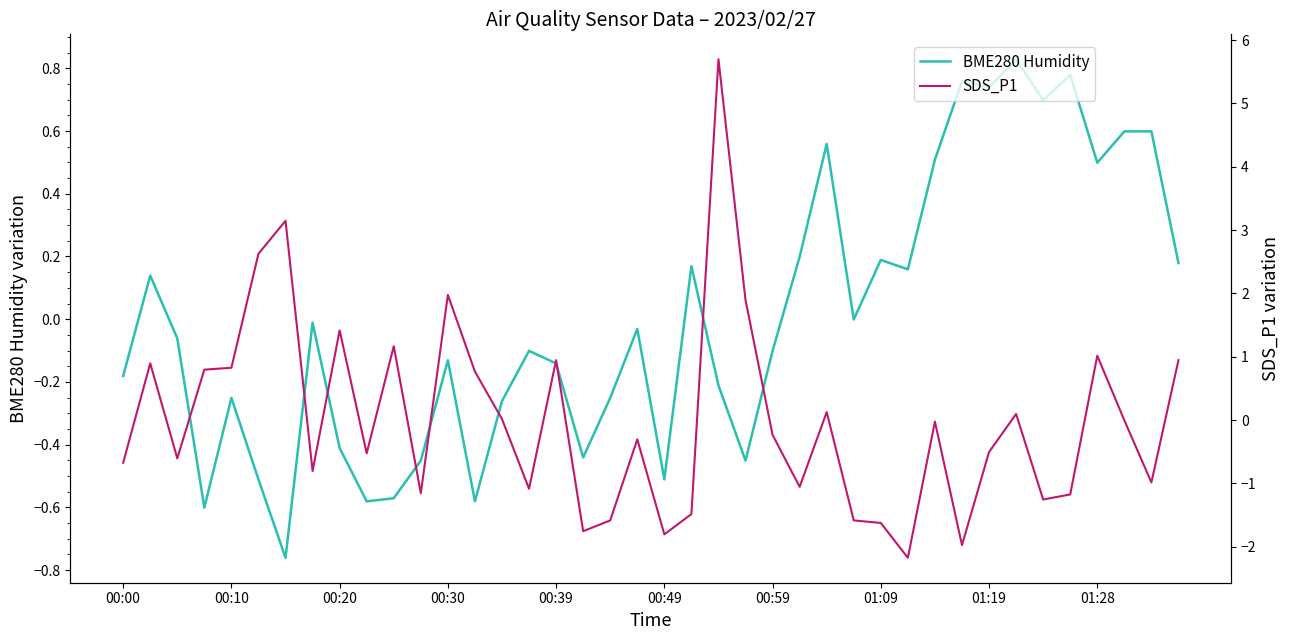

True or false: BME280 Humidity has a value of -0.1 at 00:59.

True